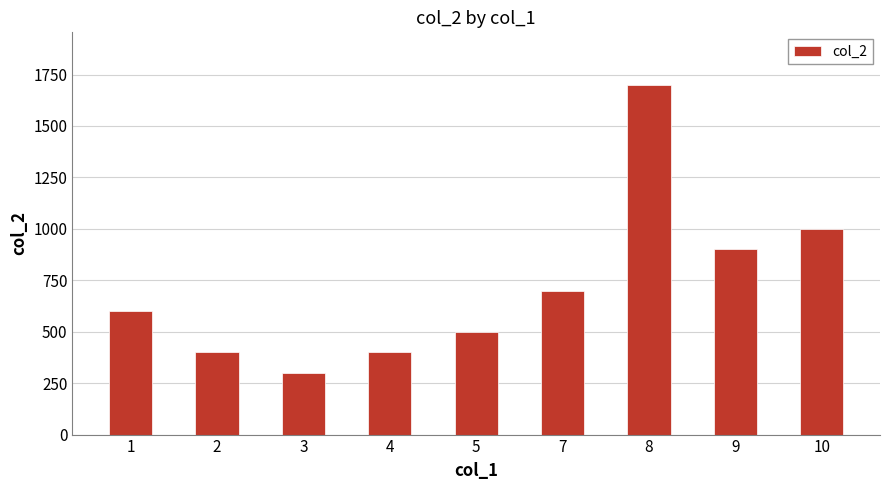

What is the value of the 6th bar from the left?

700